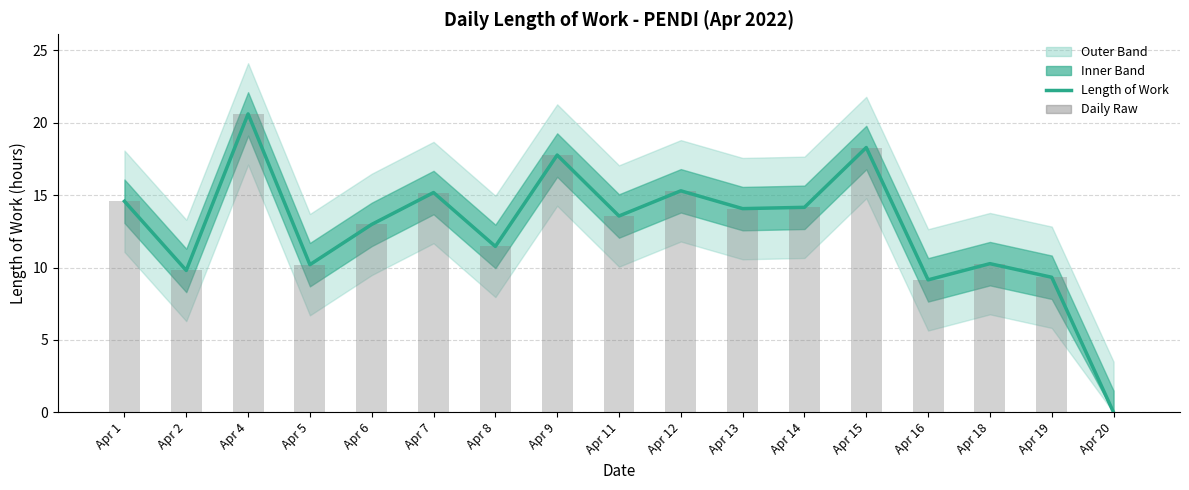

Reading left to right, extract all data points from this chart.

Length of Work: 14.6	9.8	20.6	10.2	13.0	15.2	11.5	17.8	13.6	15.3	14.1	14.2	18.3	9.2	10.3	9.3	0.0
Daily Raw: 14.6	9.8	20.6	10.2	13.0	15.2	11.5	17.8	13.6	15.3	14.1	14.2	18.3	9.2	10.3	9.3	0.0